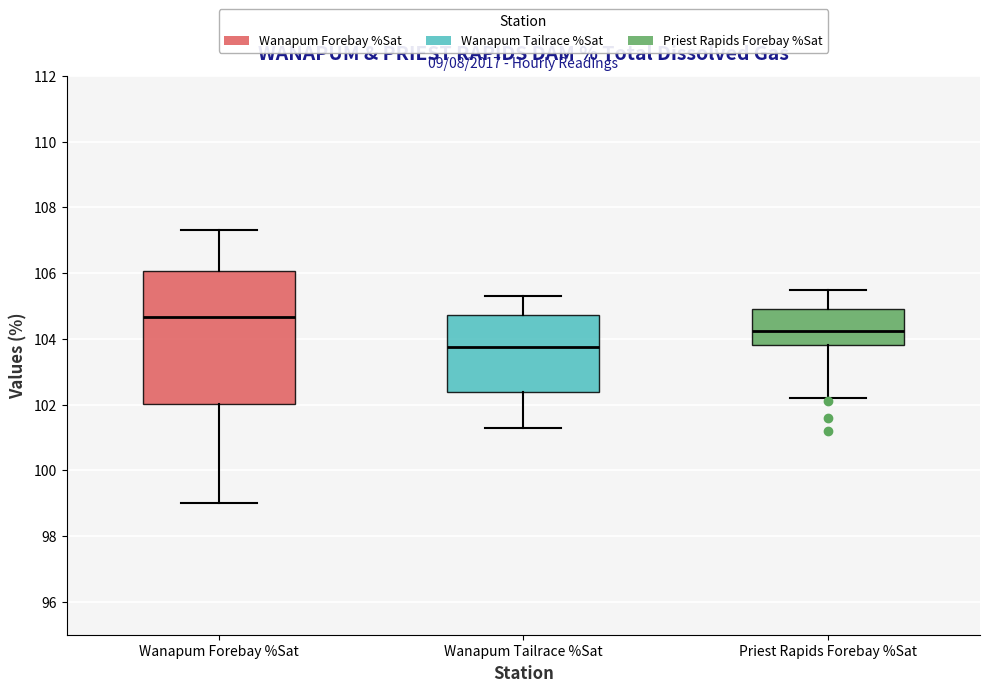

Reading left to right, read every box against the y-axis: the position of its median line, the range the box covers, and the ends of its whiskers. The values are not printed on the chart, so give them approximately, as read against the axis.

Wanapum Forebay %Sat: median 104.6, box 102.0 to 106.0, whiskers 99.0 to 107.4
Wanapum Tailrace %Sat: median 103.8, box 102.4 to 104.8, whiskers 101.4 to 105.4
Priest Rapids Forebay %Sat: median 104.2, box 103.8 to 105.0, whiskers 102.2 to 105.6